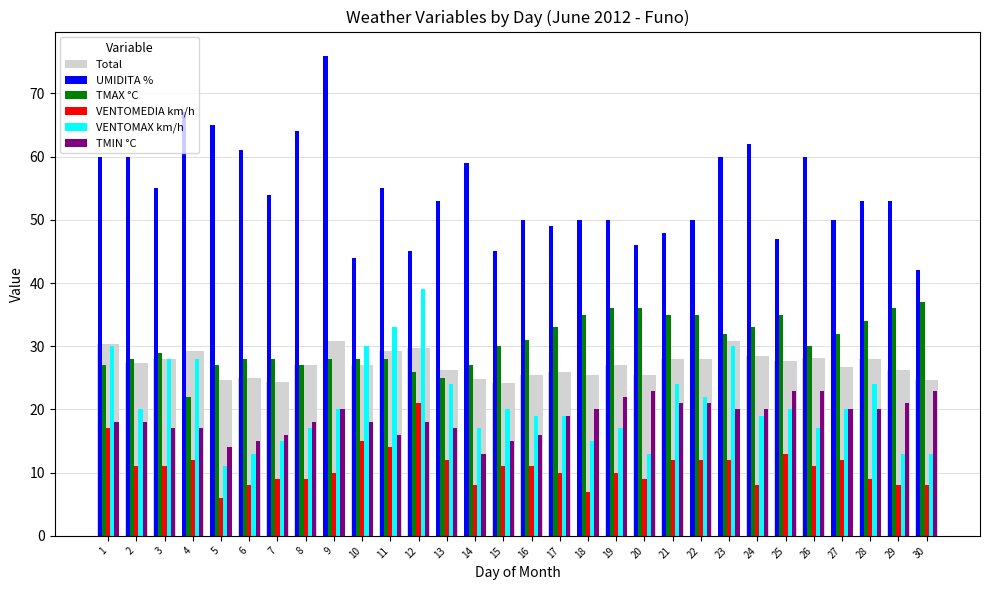

Is it true that Total equals 39.5 at 17?

False